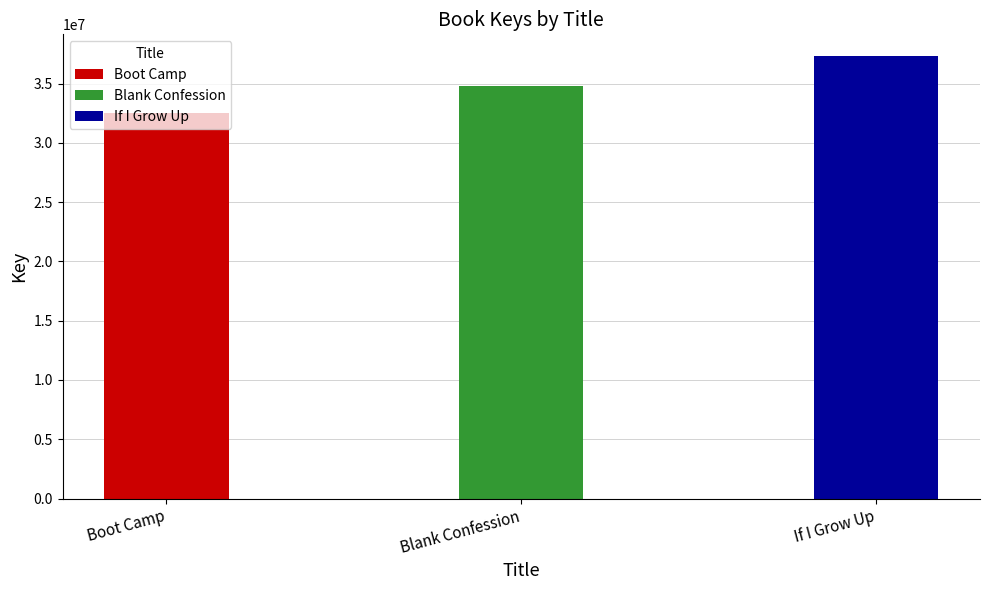

Rank the categories by value from highest to lowest.

If I Grow Up, Blank Confession, Boot Camp